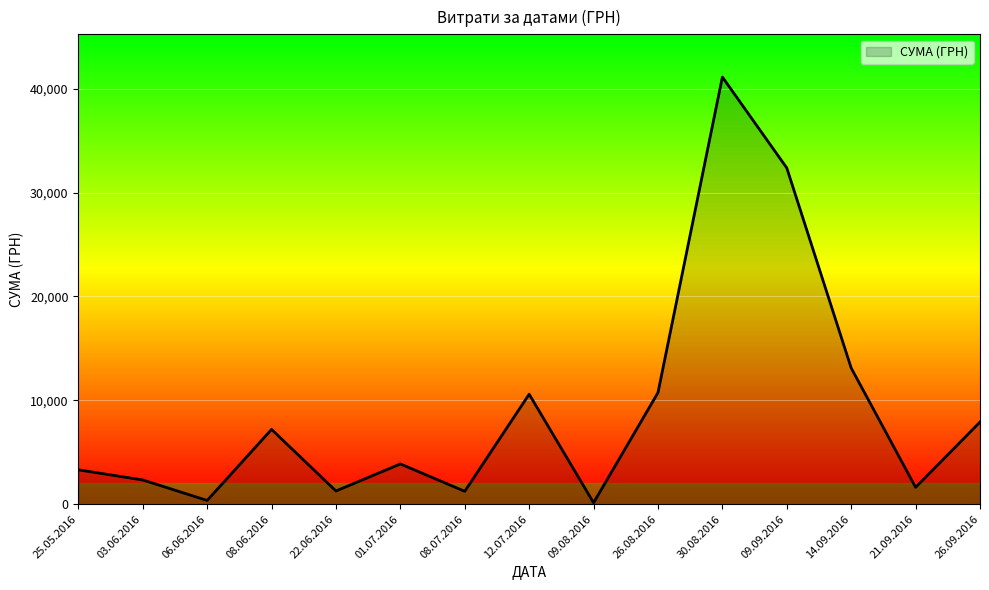

Where is the first local minimum?

06.06.2016